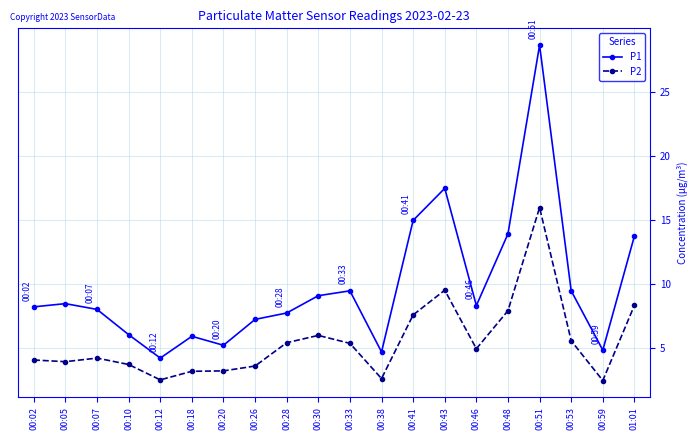

List the series in order of their overall mean, highest first.

P1, P2